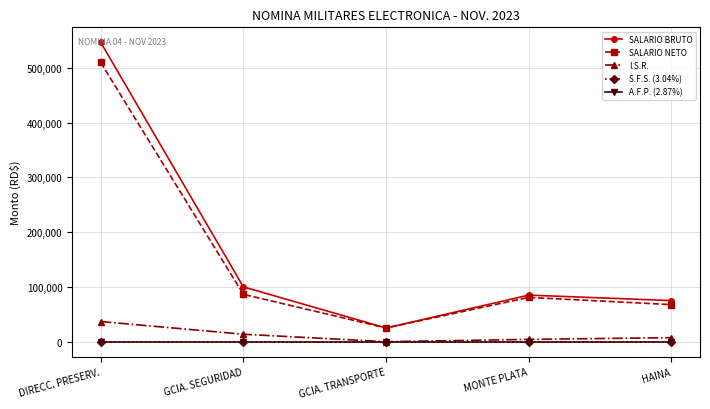

What is the difference between the second highest and minimum values in the SALARIO BRUTO series?

75000.0